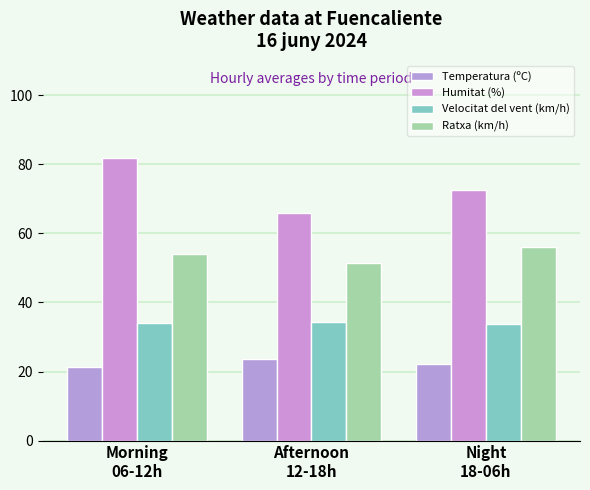

Between Morning
06-12h and Night
18-06h, which series saw the biggest shift?

Humitat (%)